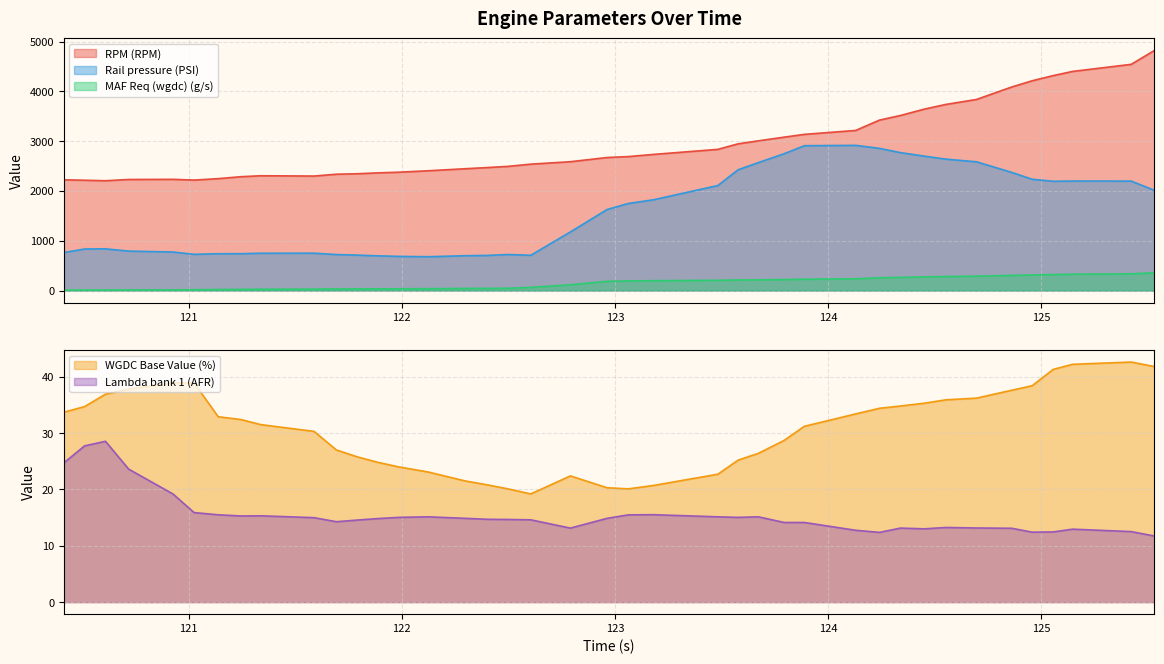

At 123.483, list the series in order from smallest to largest.

Lambda bank 1 (AFR), WGDC Base Value (%), MAF Req (wgdc) (g/s), Rail pressure (PSI), RPM (RPM)